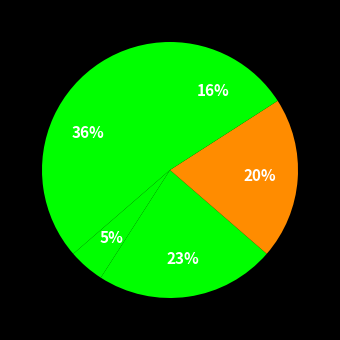

How many slices are in this pie chart?

6